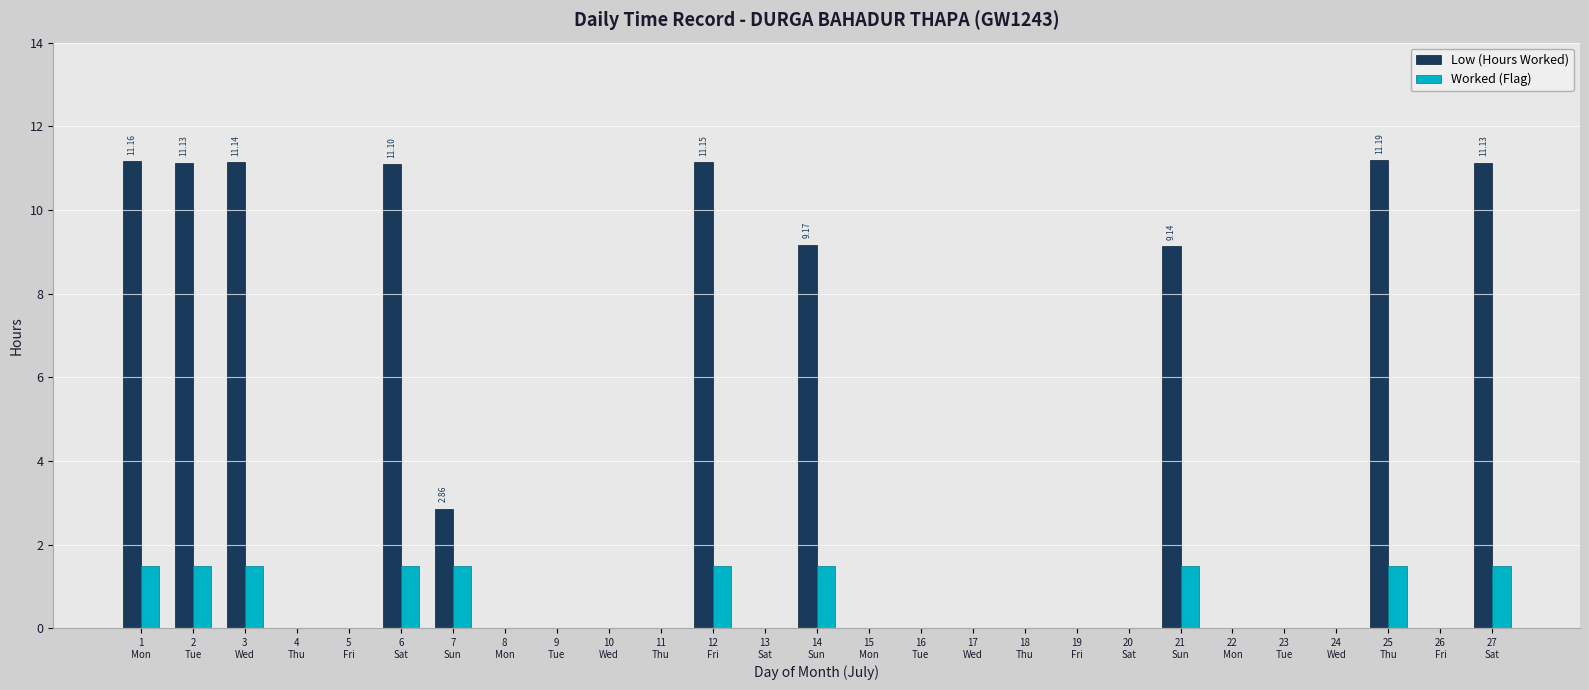

Does the chart contain stacked bars?

No